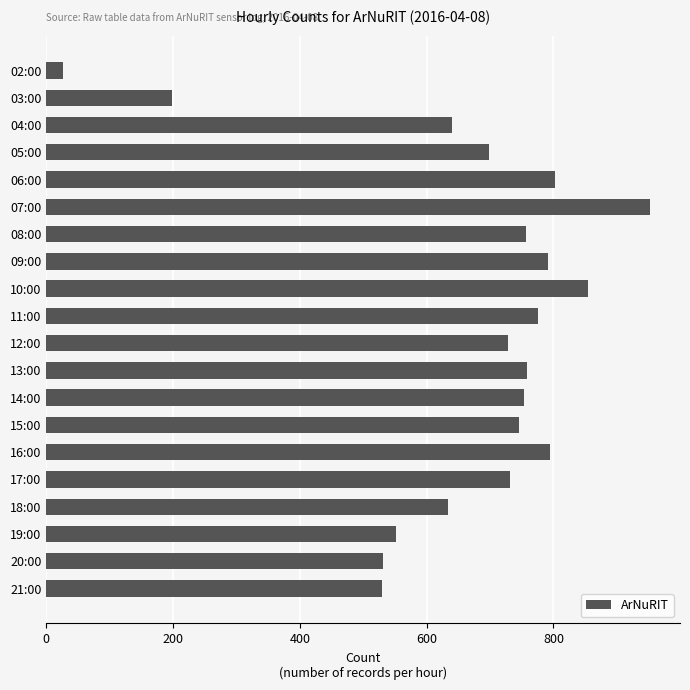

What is the average value?

663